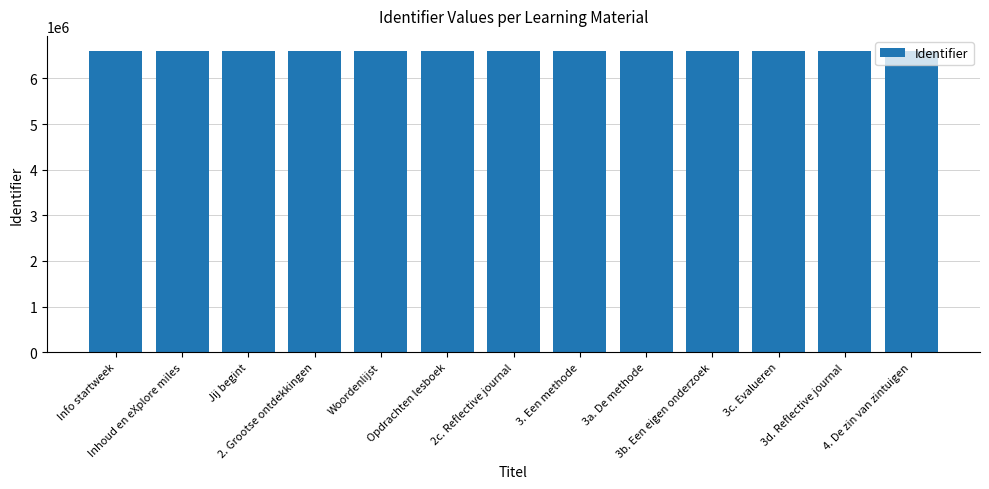

Does the chart contain any negative values?

No